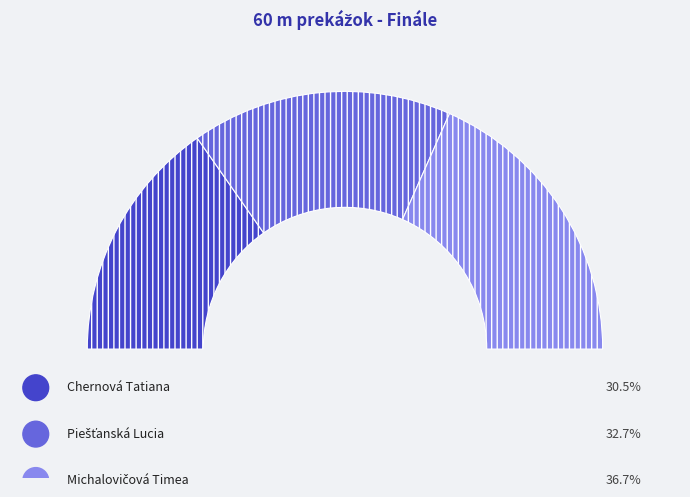

Which has a higher value, Michalovičová Timea or Piešťanská Lucia?

Michalovičová Timea